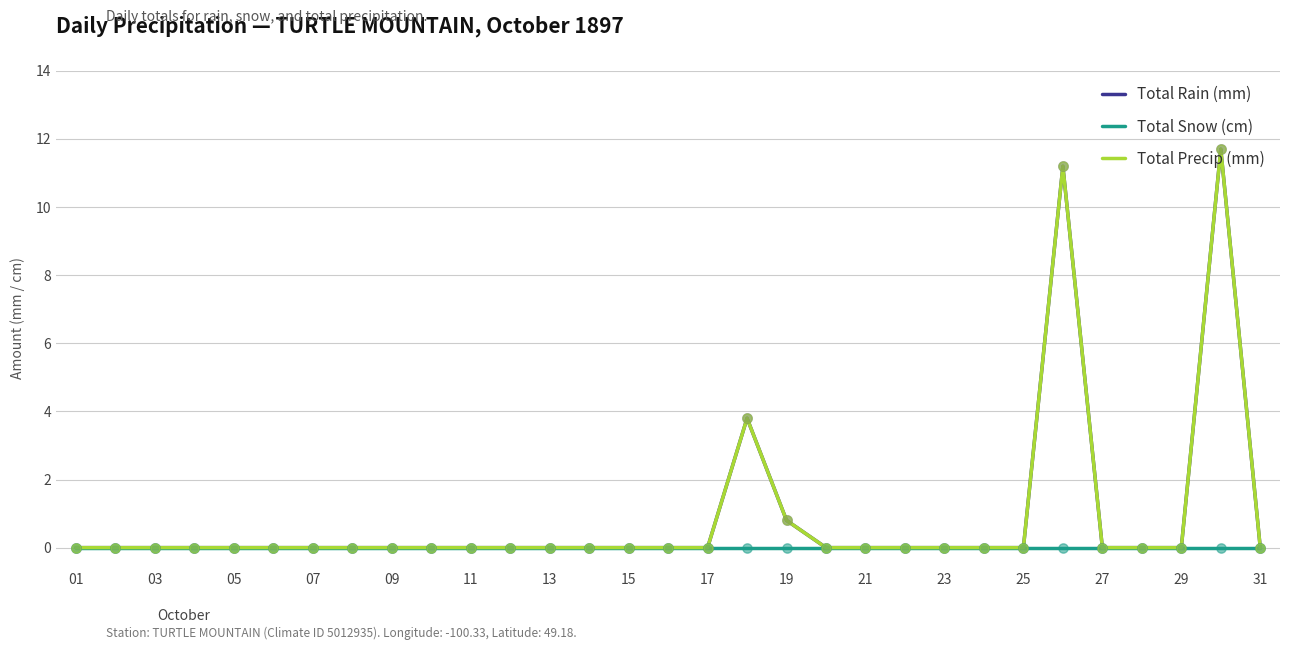

Does the chart have visible grid lines?

Yes